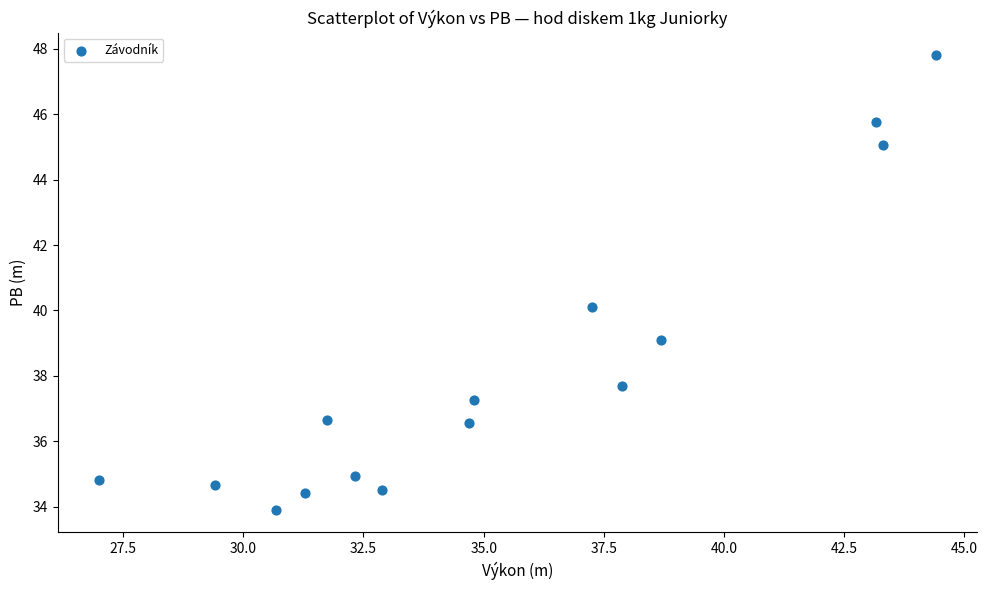

What is the range of X values (max minus min)?

17.4